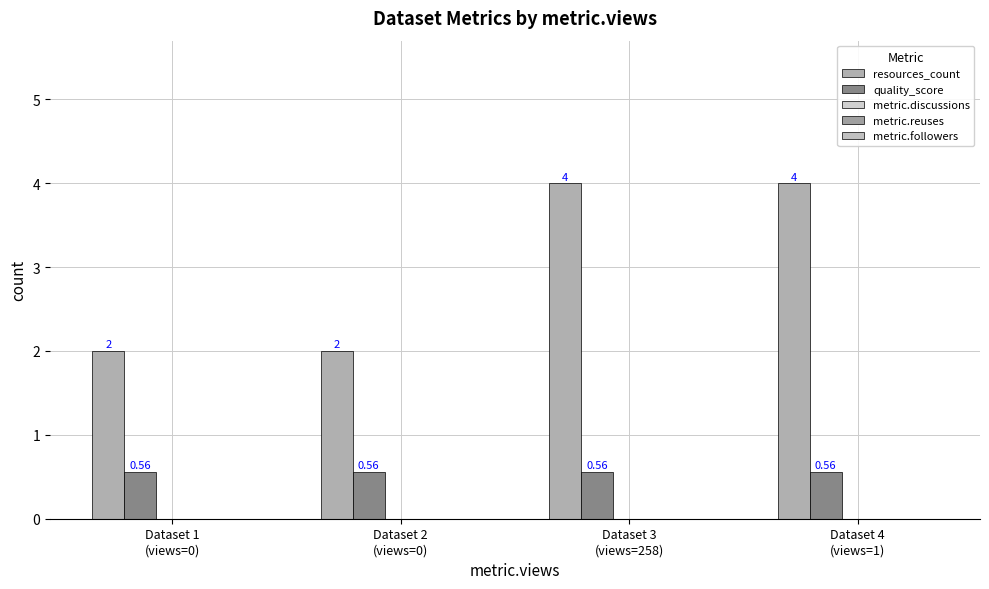

At how many categories does at least one series exceed 3?

2